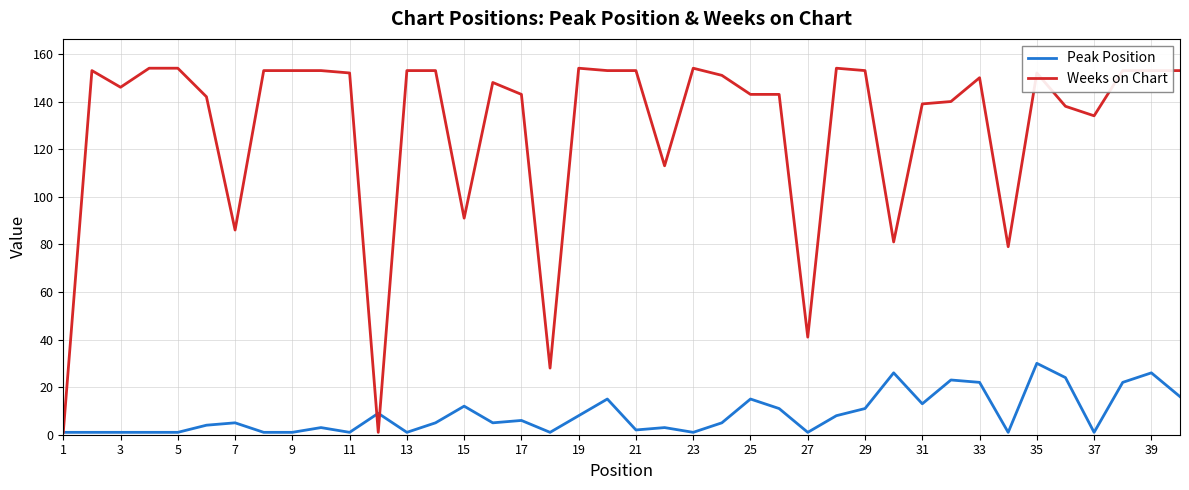

How many lines are shown in the chart?

2